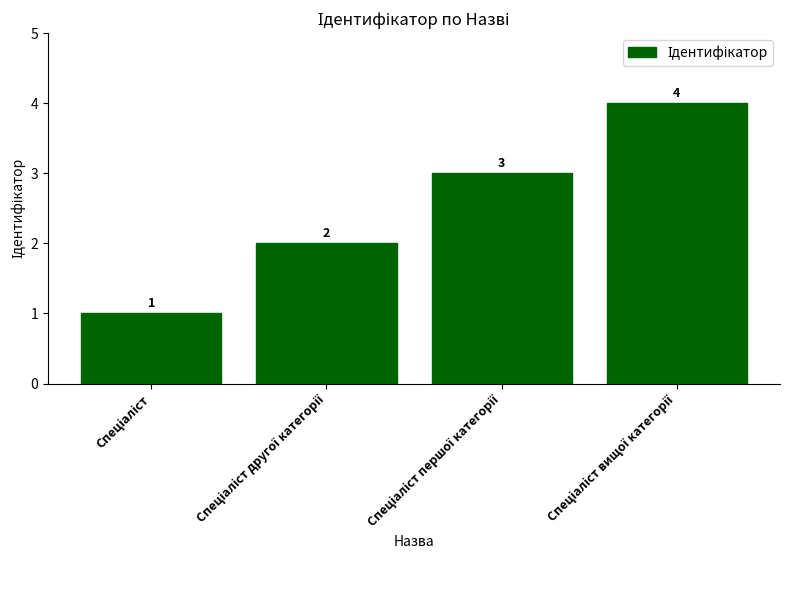

What is the smallest value displayed?

1